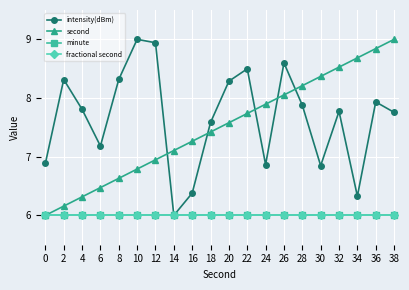

Is this an area chart (filled region under the line)?

No